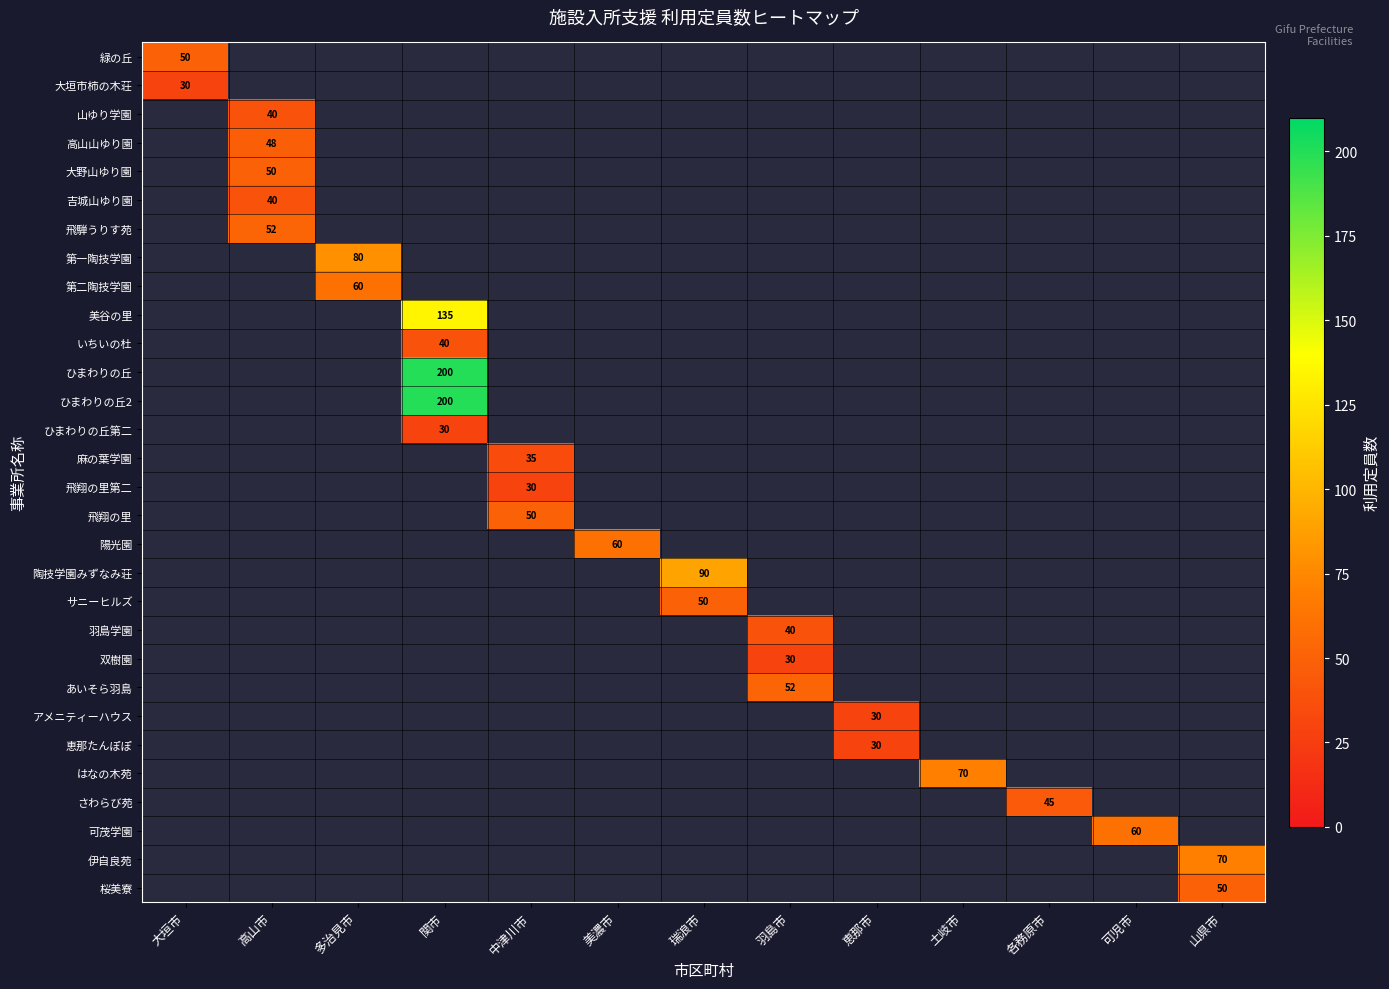

Is it true that ひまわりの丘第二 equals 30 at 関市?

True